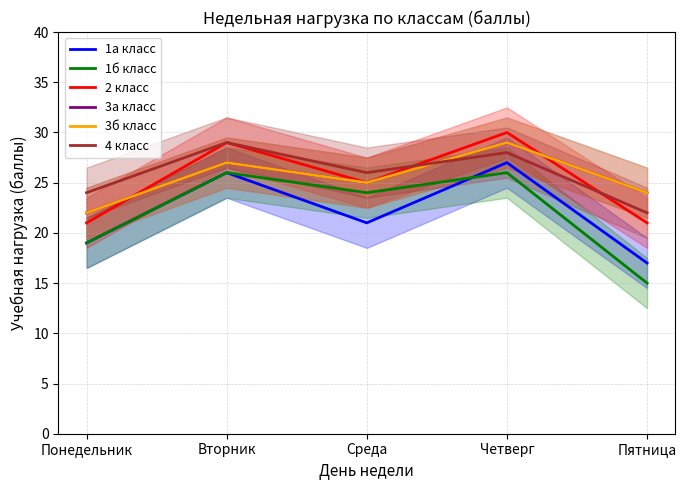

Which series has the widest spread of values?

1б класс